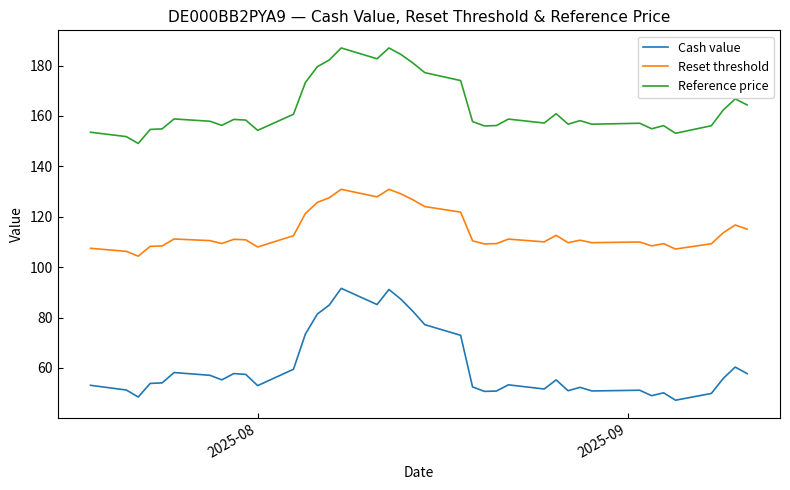

Which series has the largest total across all categories?

Reference price